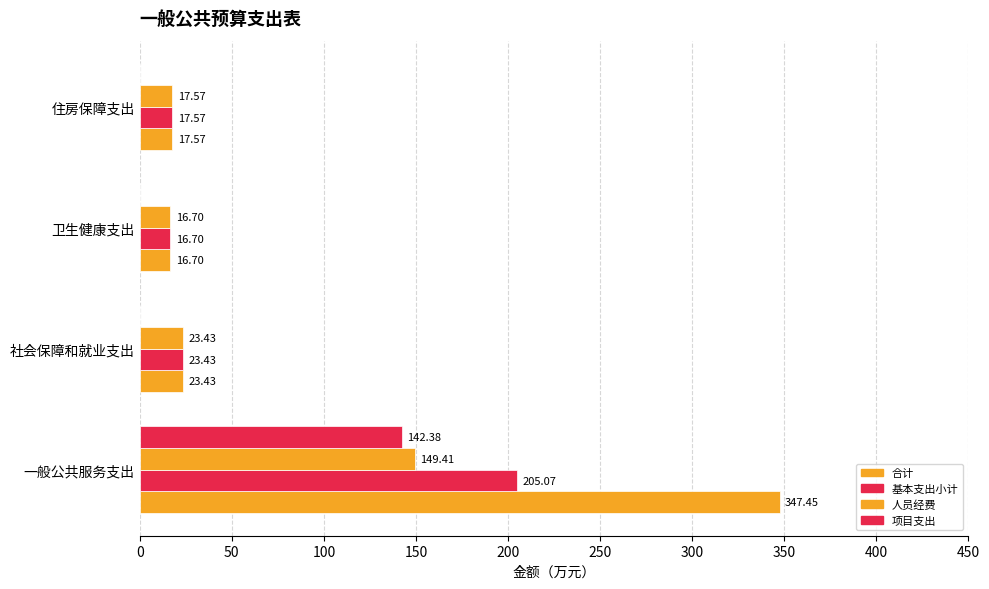

What is the maximum value shown in the chart?

347.4